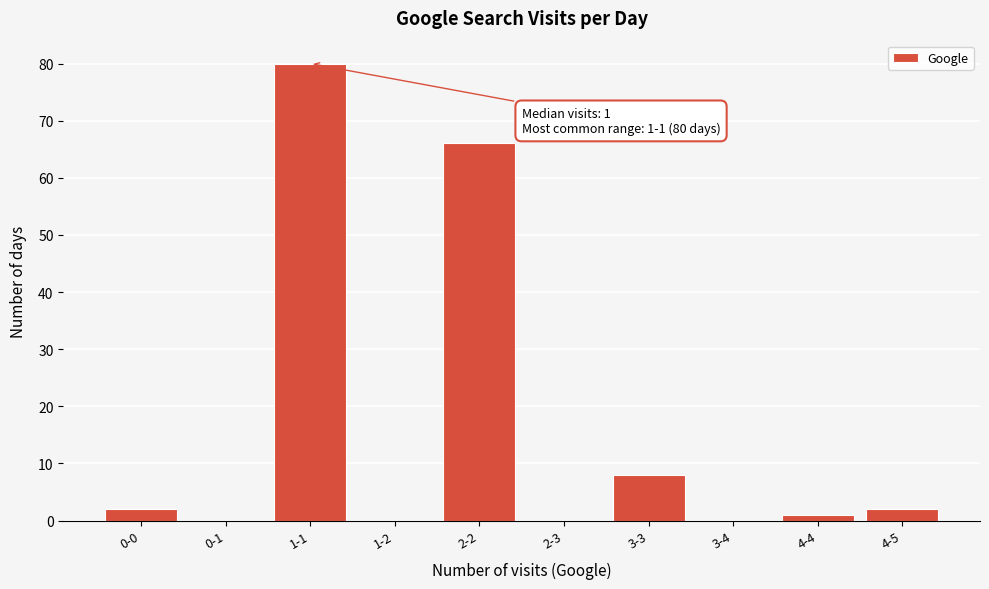

Reading left to right, list all the values displayed in this chart.

0-0=2	0-1=0	1-1=80	1-2=0	2-2=66	2-3=0	3-3=8	3-4=0	4-4=1	4-5=2